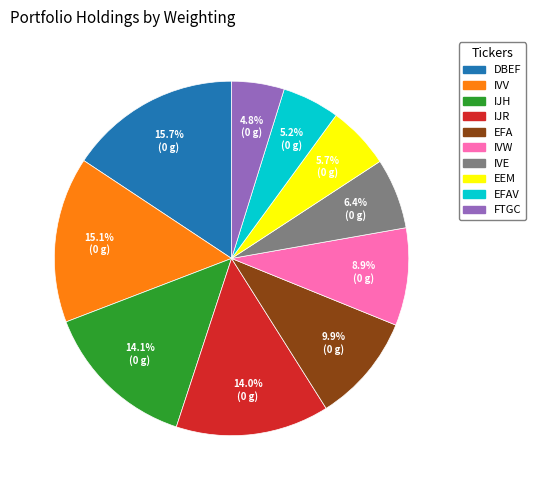

How many slices are in this pie chart?

10